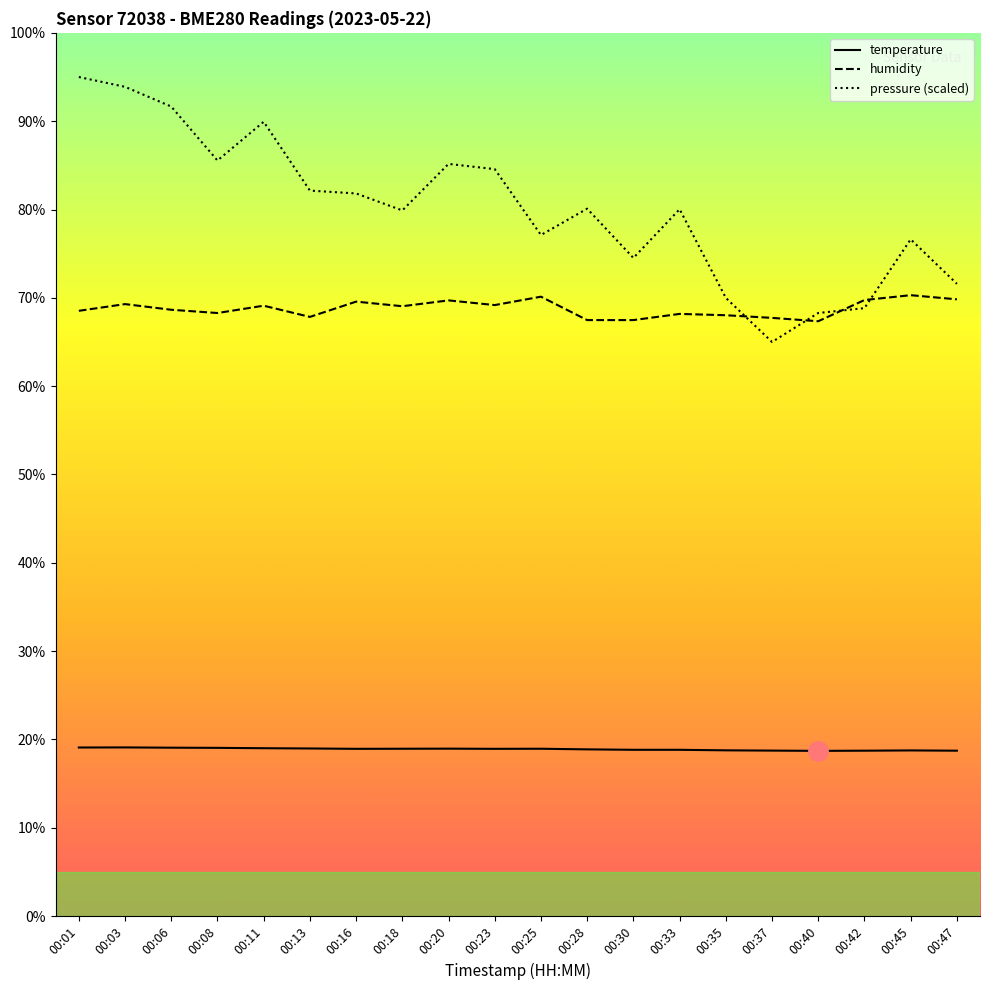

What is the total value across all series at 00:30?

160.8